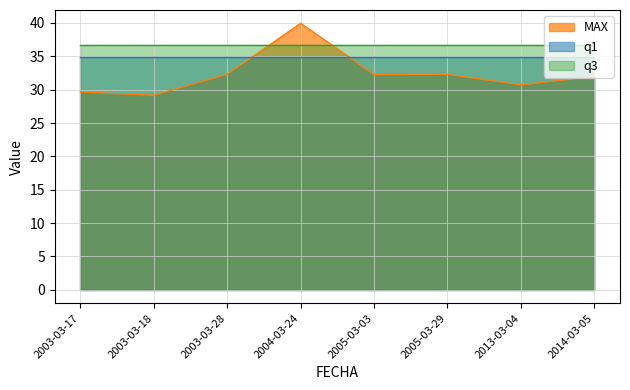

How many lines are shown in the chart?

3